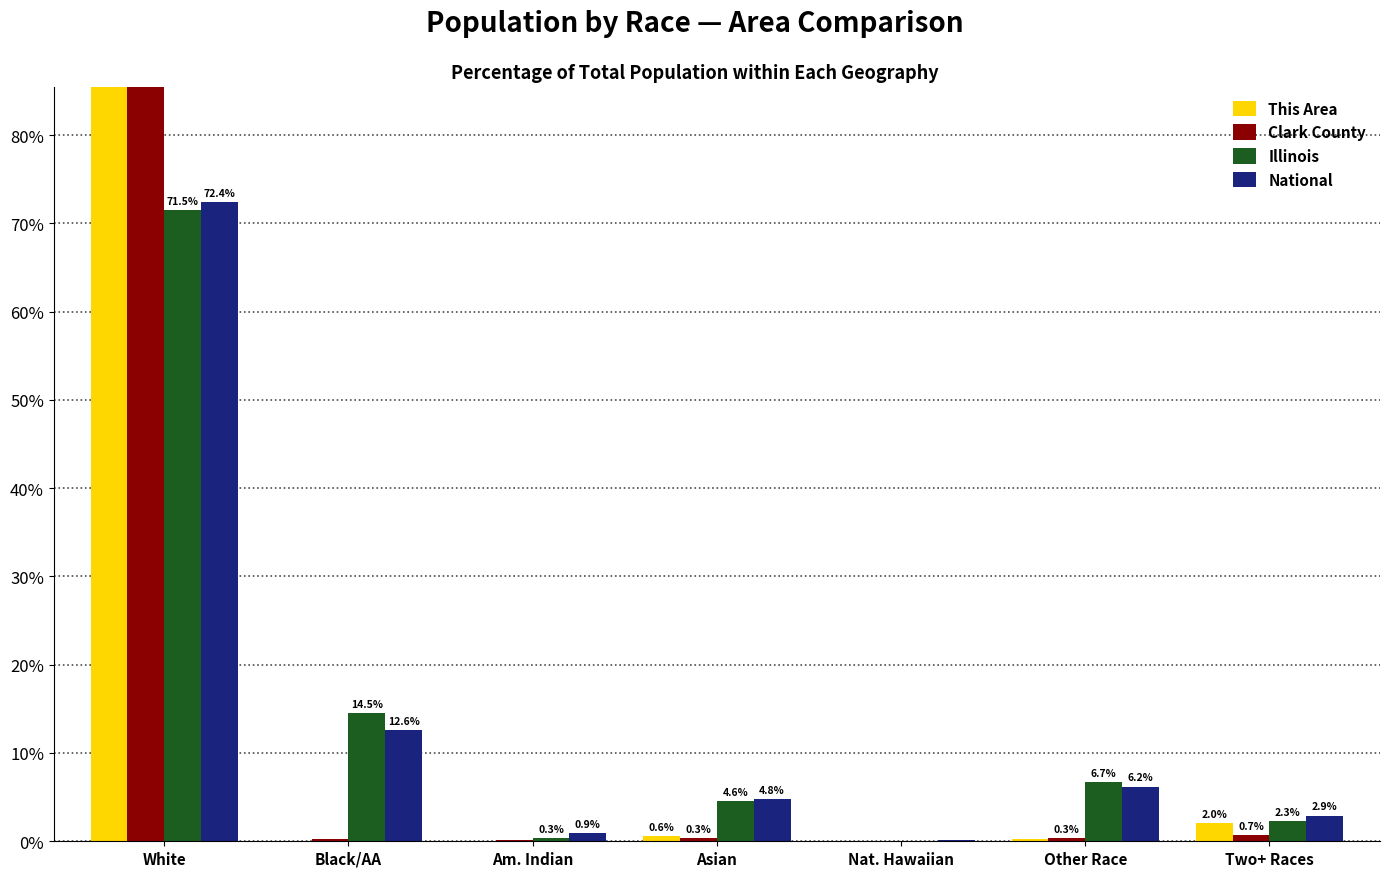

Reading left to right, extract all data points from this chart.

This Area: White=97.1	Black/AA=0.0	Am. Indian=0.0	Asian=0.6	Nat. Hawaiian=0.0	Other Race=0.3	Two+ Races=2.0
Clark County: White=98.1	Black/AA=0.3	Am. Indian=0.2	Asian=0.3	Nat. Hawaiian=0.0	Other Race=0.3	Two+ Races=0.7
Illinois: White=71.5	Black/AA=14.5	Am. Indian=0.3	Asian=4.6	Nat. Hawaiian=0.0	Other Race=6.7	Two+ Races=2.3
National: White=72.4	Black/AA=12.6	Am. Indian=0.9	Asian=4.8	Nat. Hawaiian=0.2	Other Race=6.2	Two+ Races=2.9